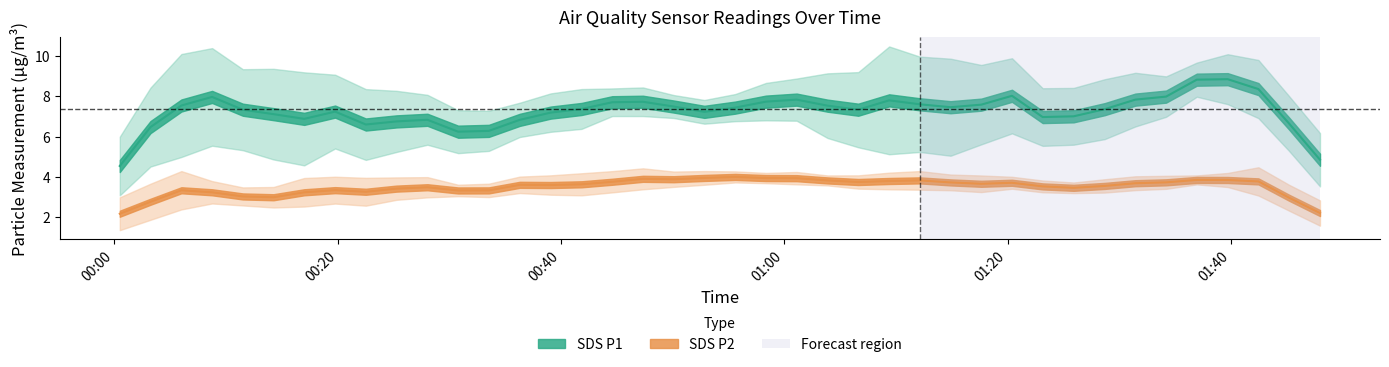

What is the difference between the highest and lowest values at 5?

5.3